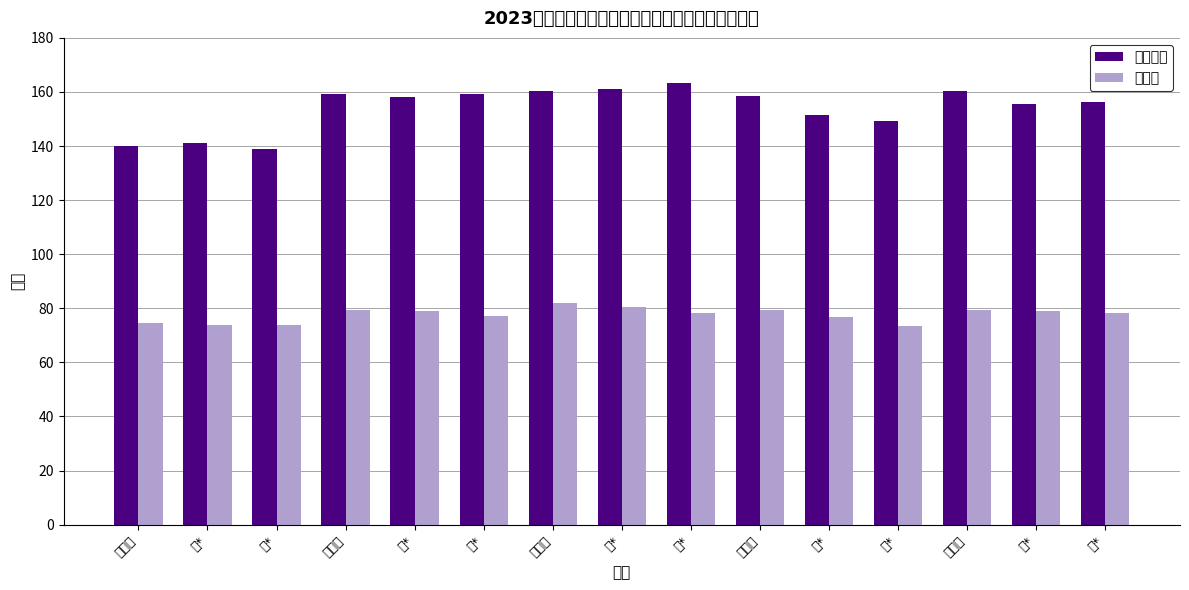

What are all the series names shown in the legend?

笔试成绩, 总成绩